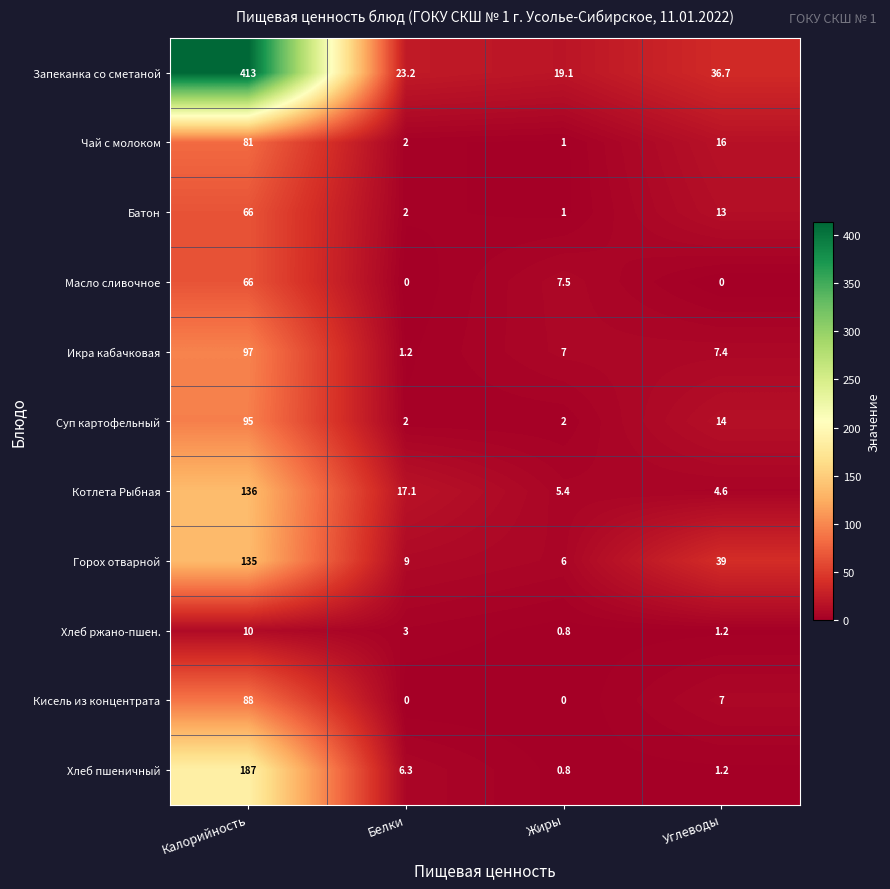

At which label is Икра кабачковая closest to 49?

Углеводы